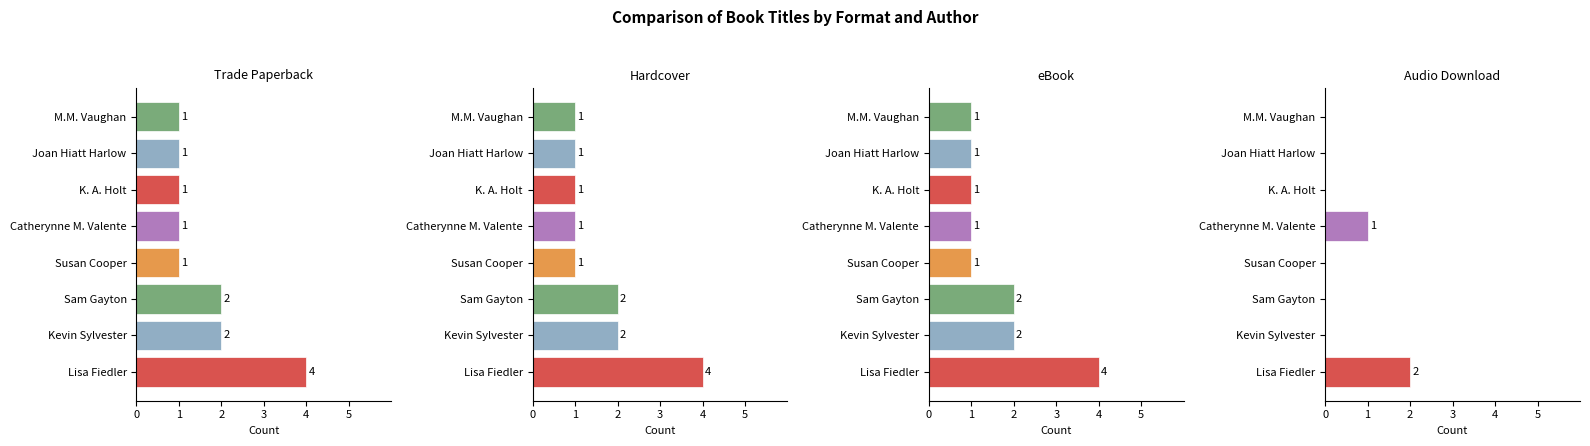

What is the value of the Trade Paperback bar at the 4th from the left?

1